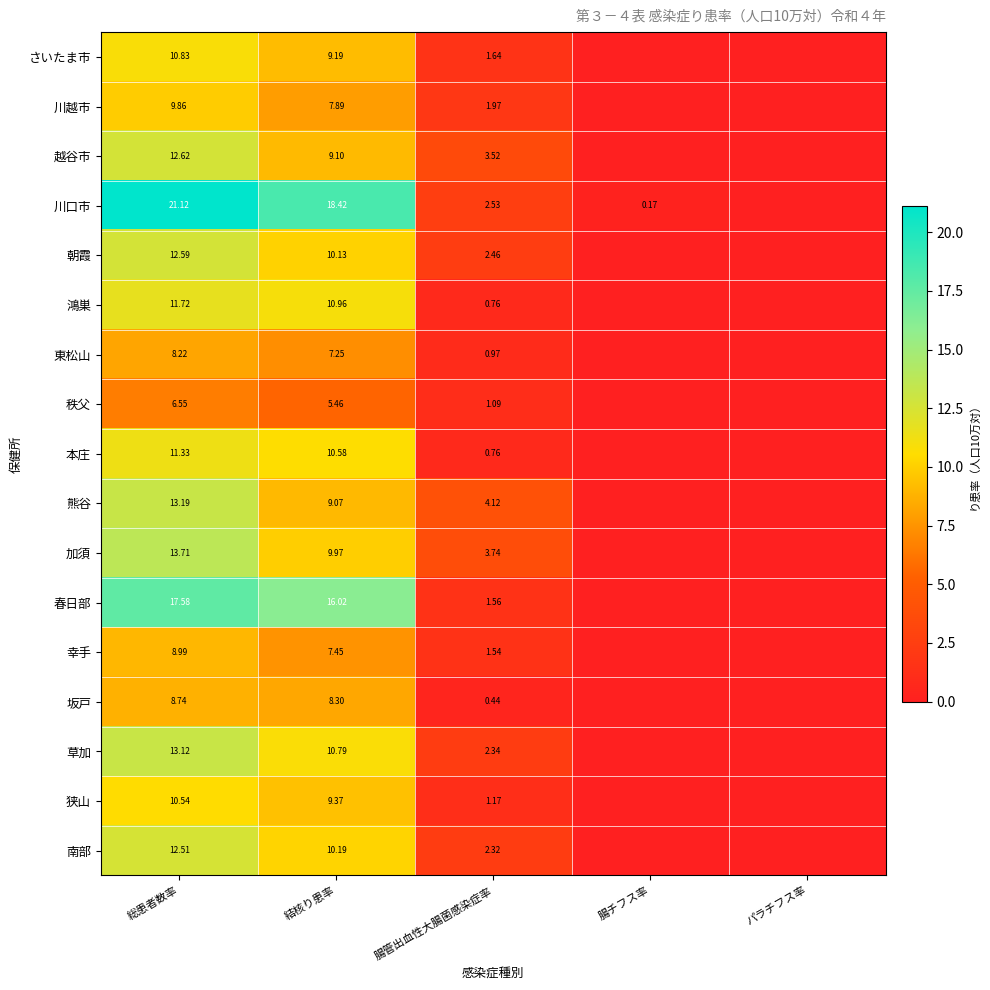

At 総患者数率, list the series in order from smallest to largest.

秩父, 東松山, 坂戸, 幸手, 川越市, 狭山, さいたま市, 本庄, 鴻巣, 南部, 朝霞, 越谷市, 草加, 熊谷, 加須, 春日部, 川口市